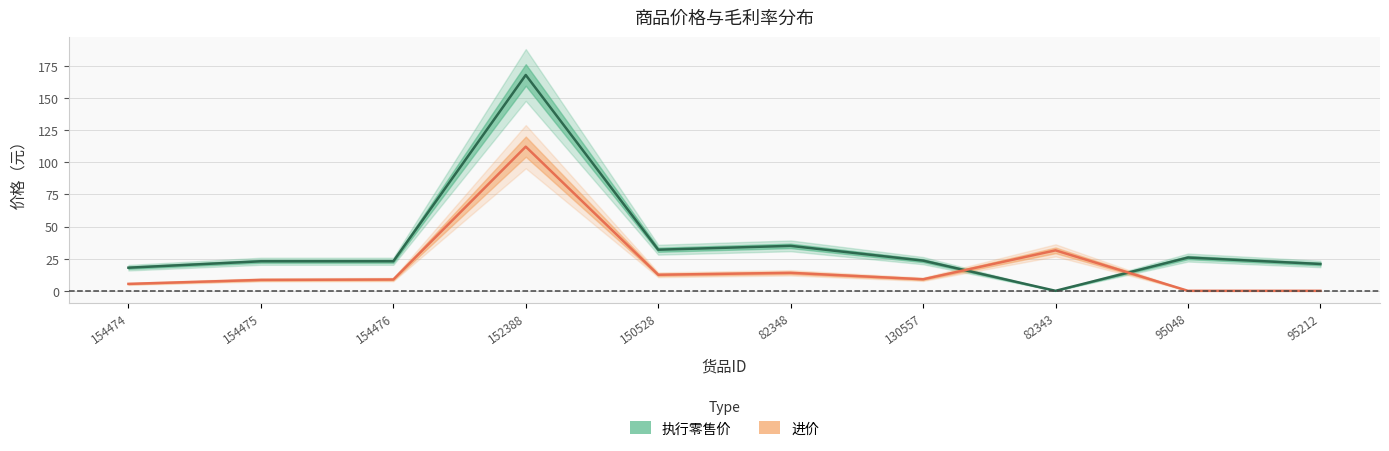

What is the total value across all series at 154476?

31.8